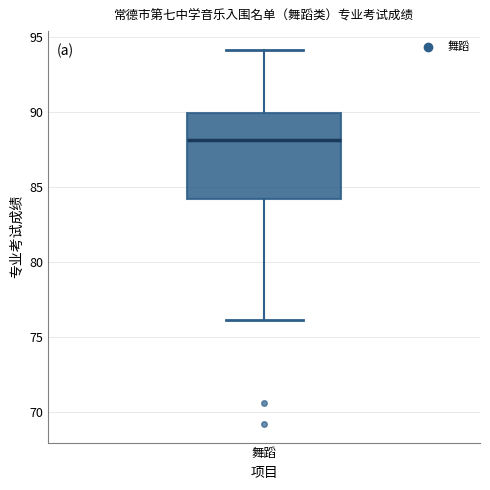

Transcribe this box plot: give where the median line is, the range the box spans, and where the two whiskers end, as read against the y-axis. The values are not printed on the chart, so give them approximately, as read against the axis.

median 88, box 84 to 90, whiskers 76 to 94